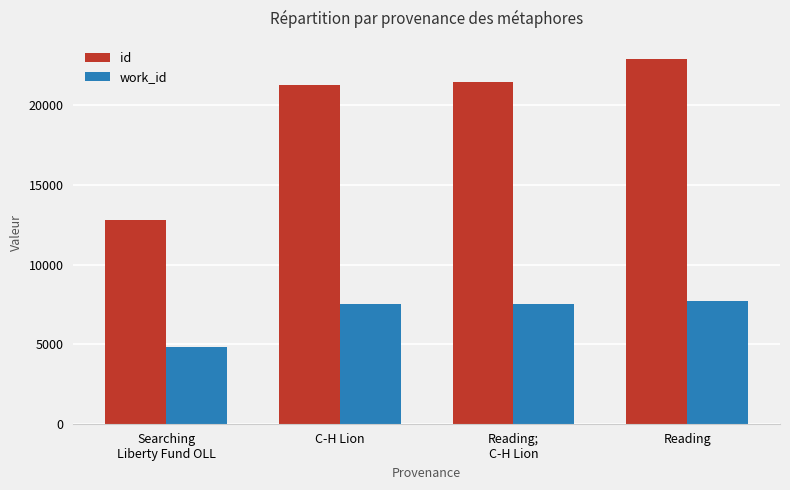

Which category has the highest value in the id series?

Reading